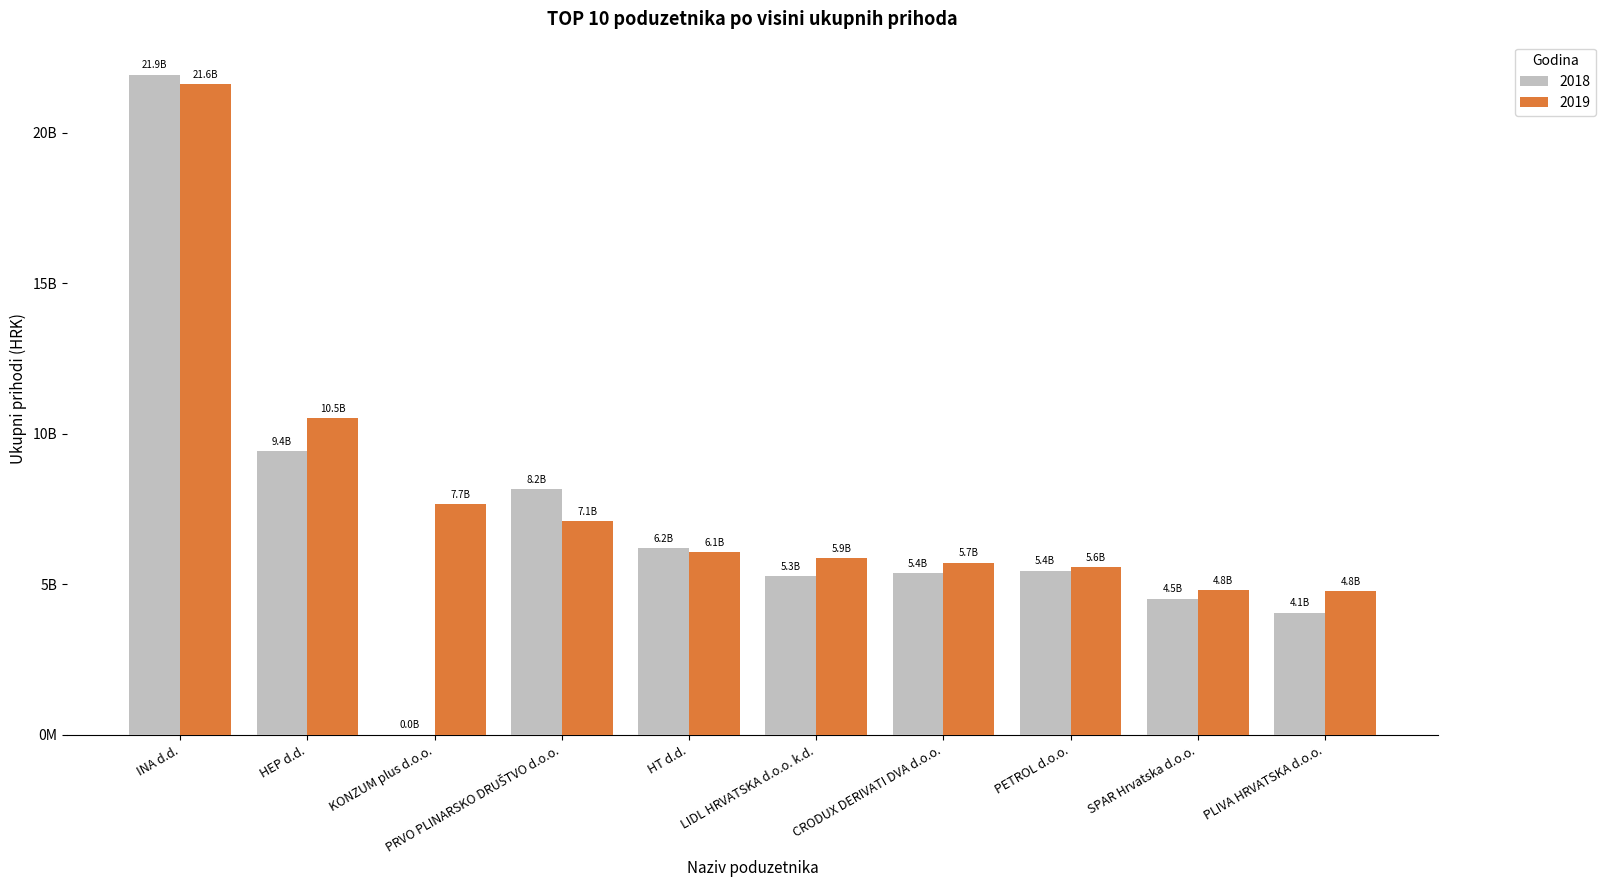

Does the chart contain stacked bars?

No